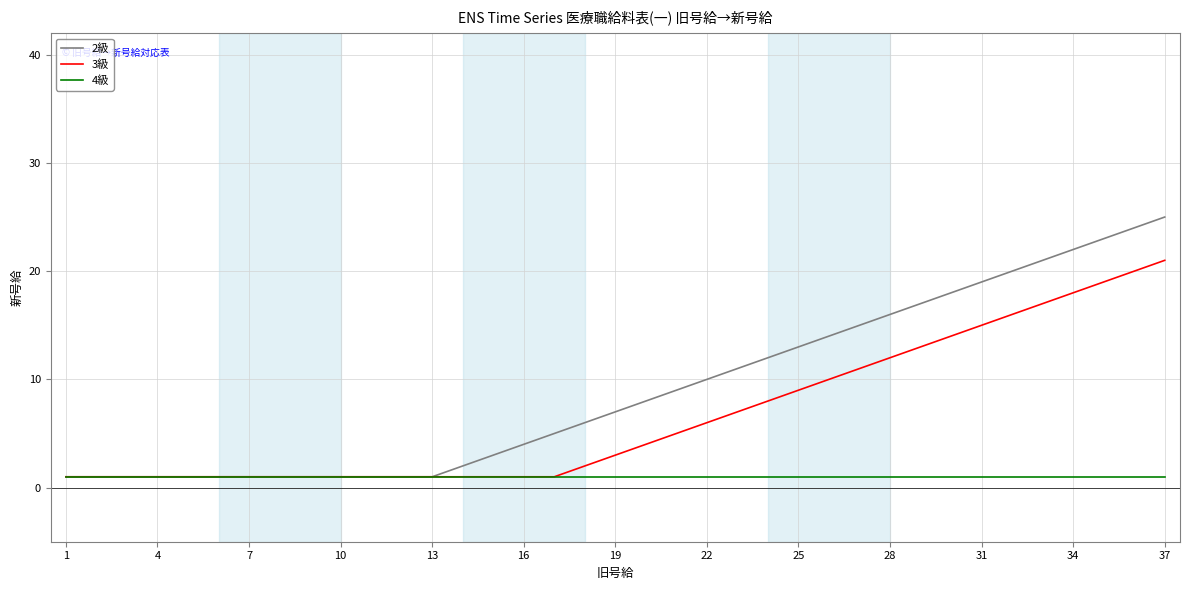

Does the chart have visible grid lines?

Yes